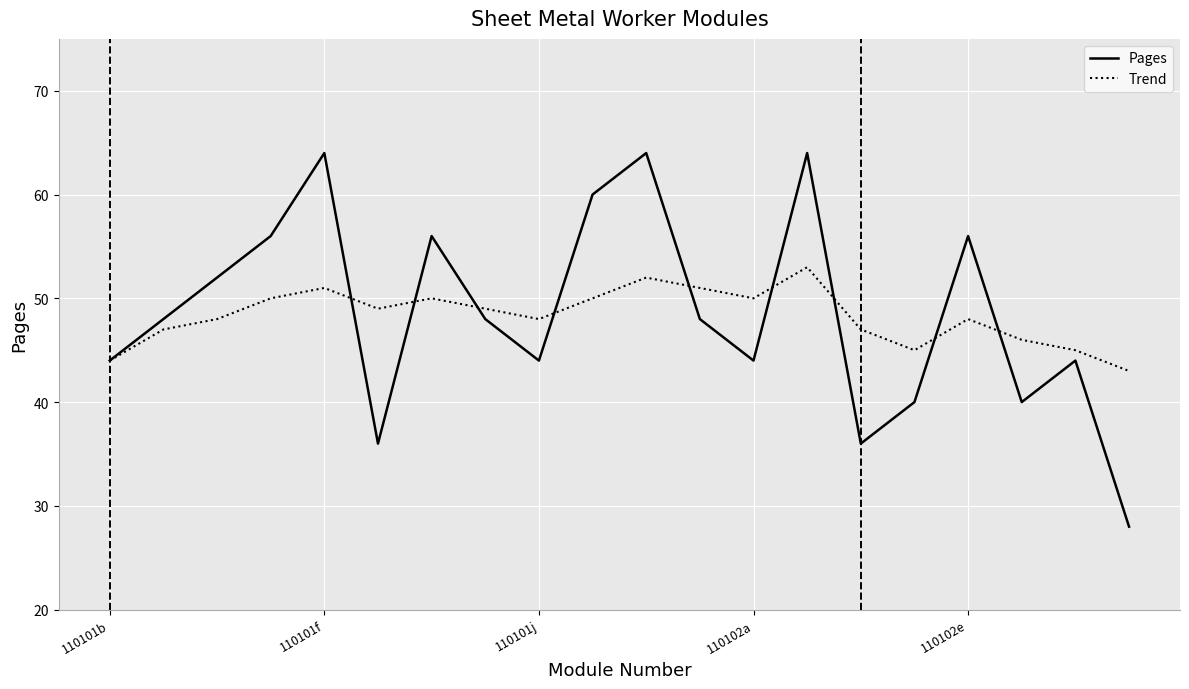

In Trend, how many points are lower than both neighbors (excluding endpoints)?

4